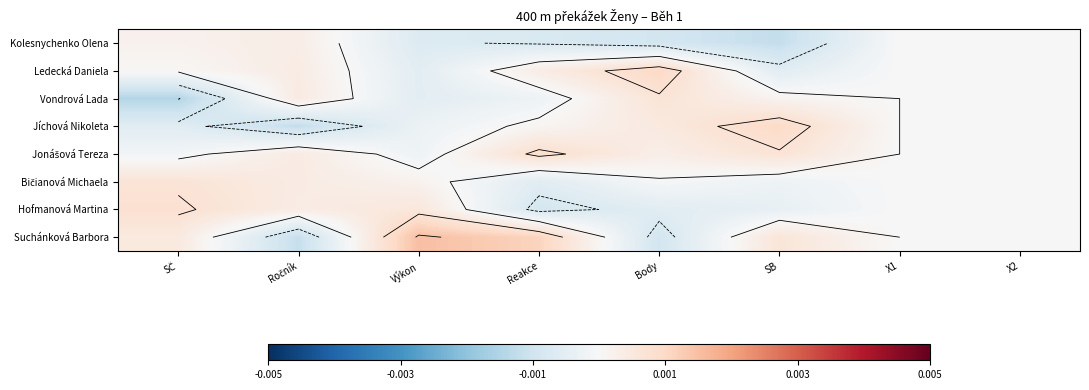

Where is Suchánková Barbora nearest to the value 0?

X1